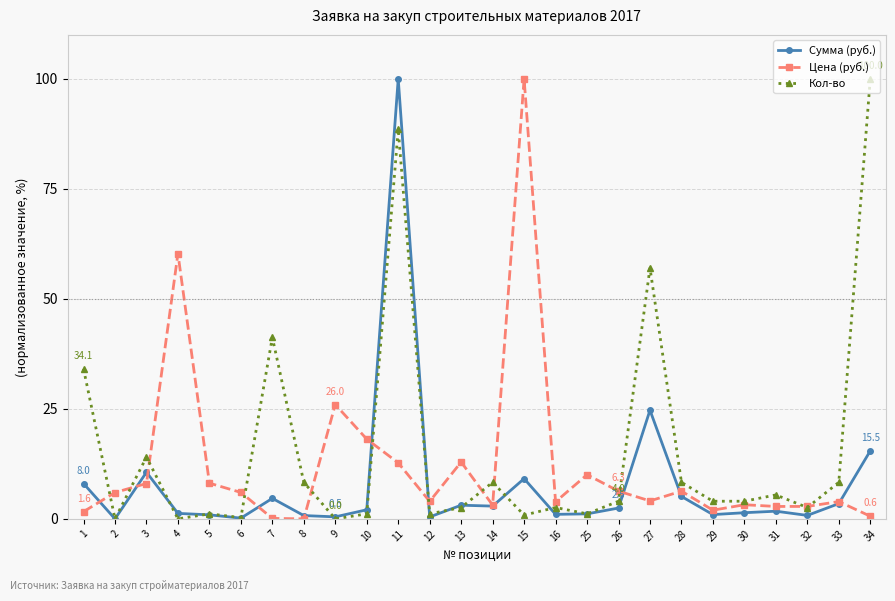

What is the difference between the maximum and second lowest values in the Кол-во series?

100.0